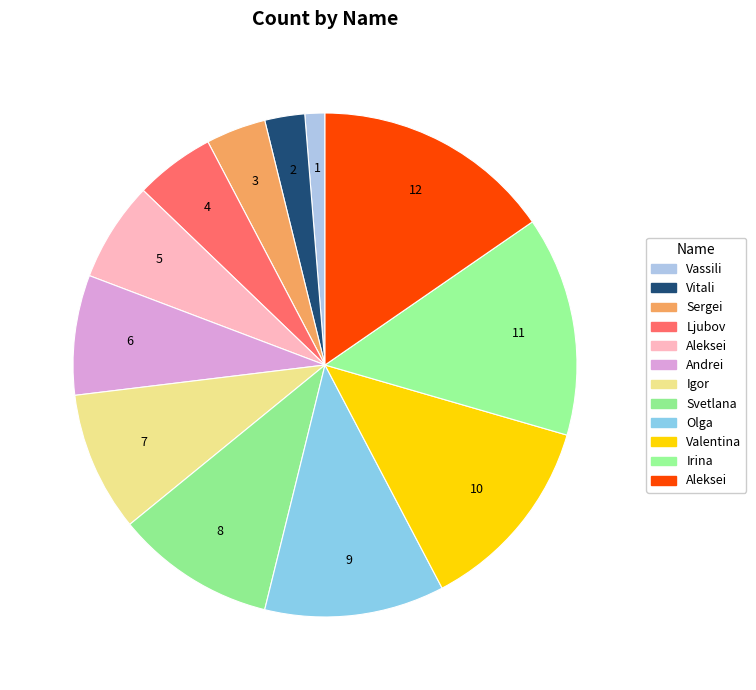

To the nearest percent, what is the difference between the largest and smallest slice percentages?

14%